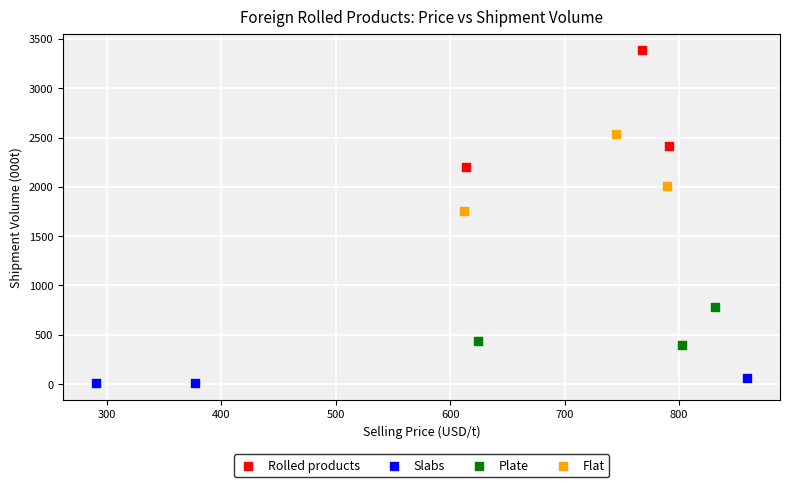

Which series has the widest spread of Y values?

Rolled products